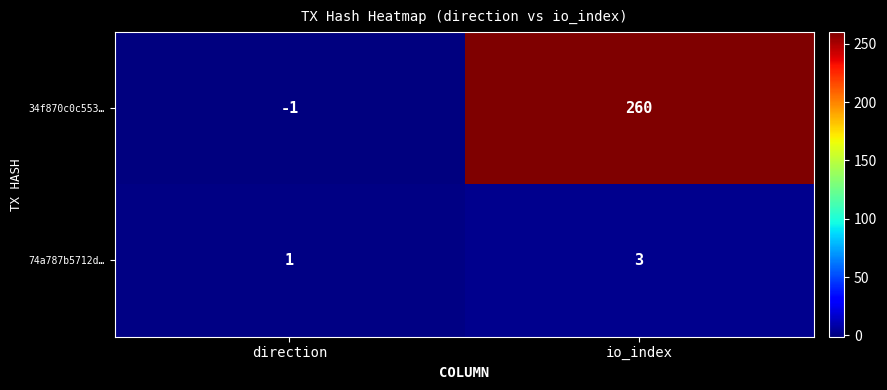

List the series in order of their overall mean, lowest first.

74a787b5712d…, 34f870c0c553…